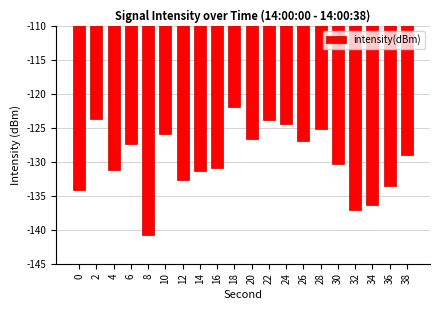

How many series are shown in this chart?

1